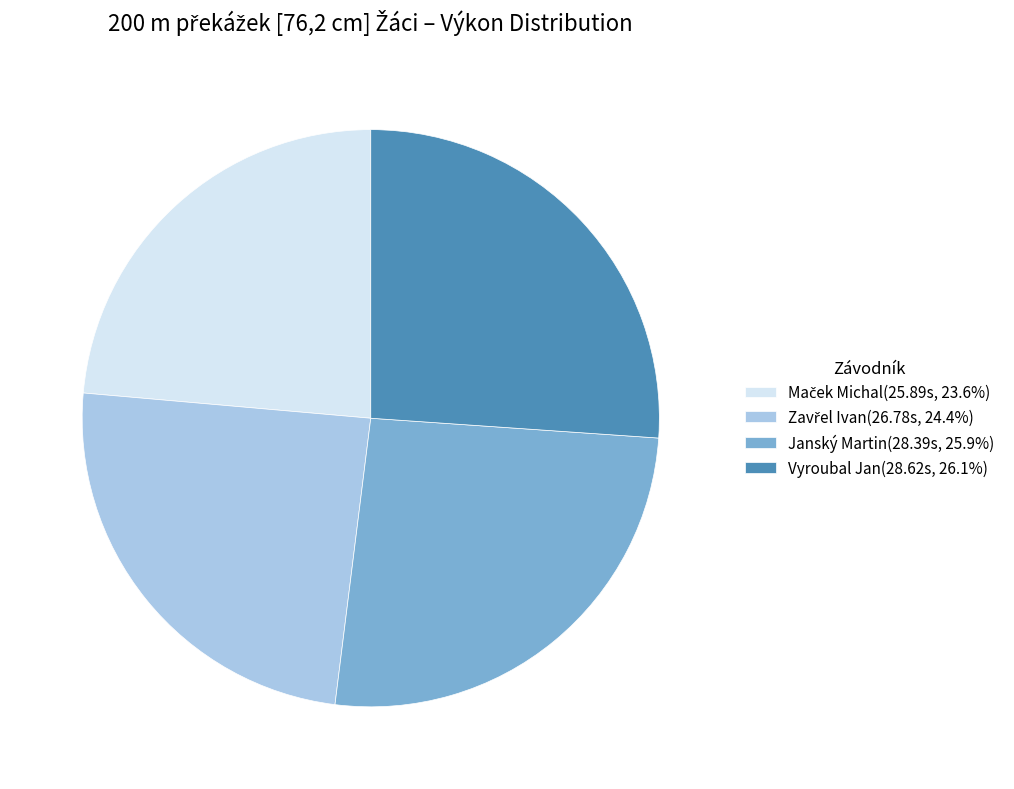

How many slices are in this pie chart?

4